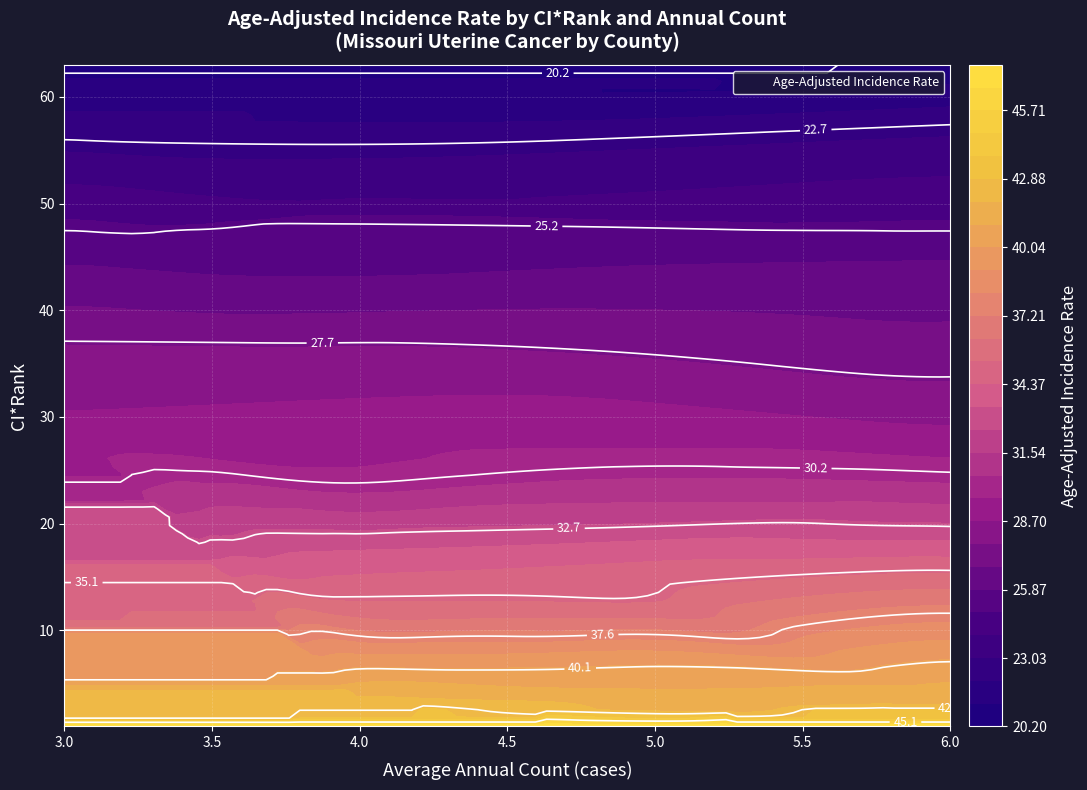

At which label is Stoddard County closest to 18?

ci_rank